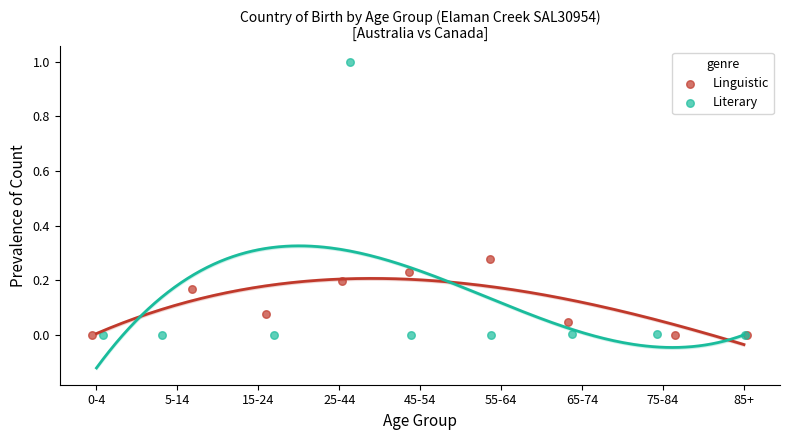

Which series contains the highest Y value?

Literary